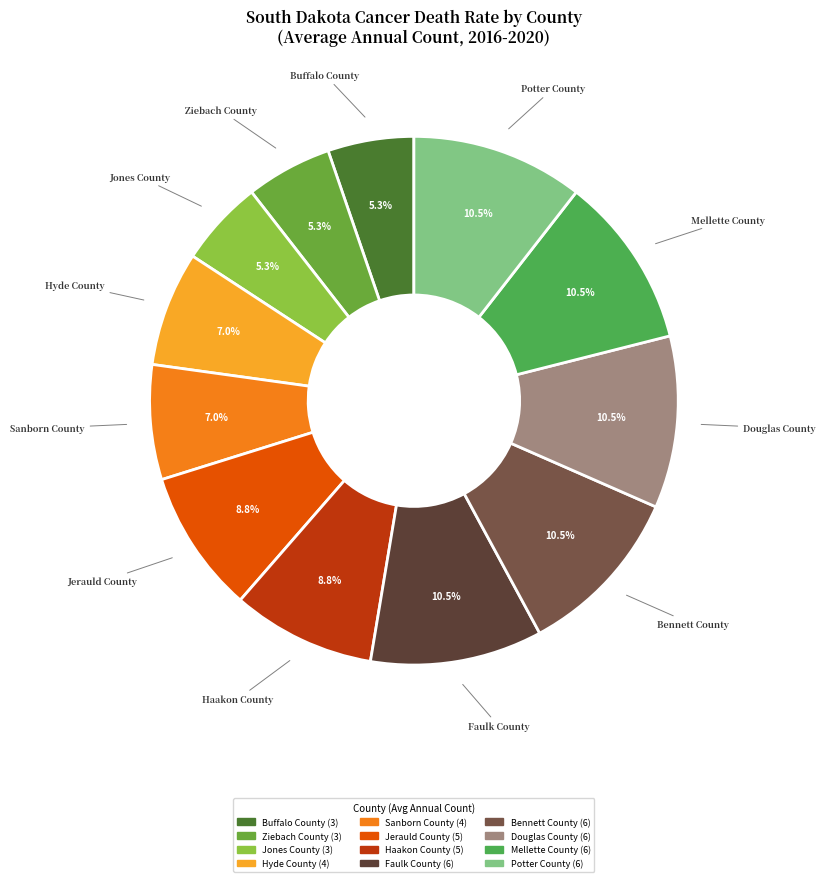

Count the number of slices in the pie.

12